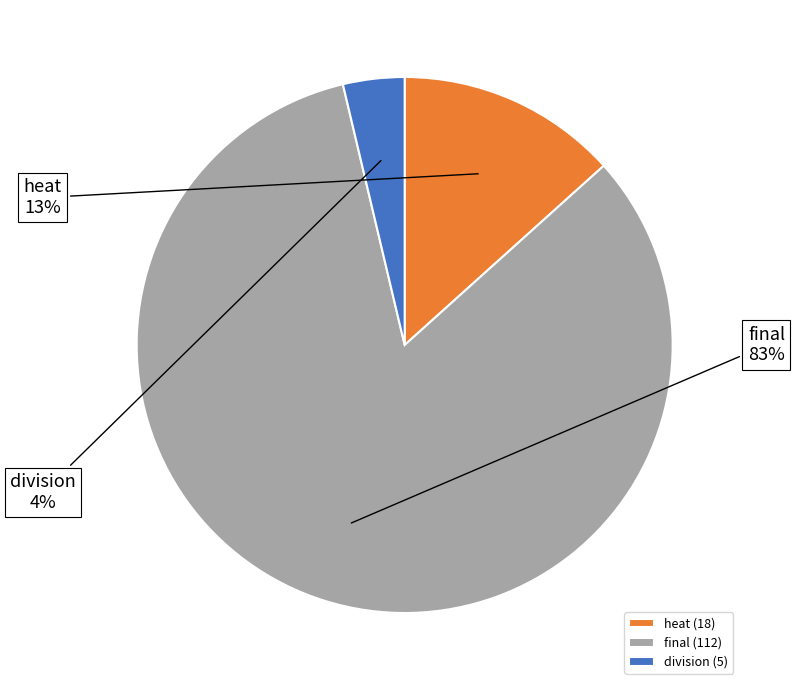

Which category has the smallest portion of the pie?

division